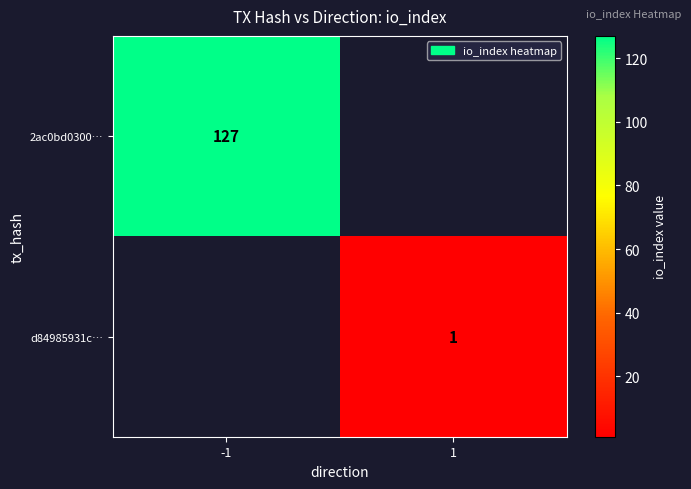

True or false: d84985931c… has a value of 1 at 1.

True